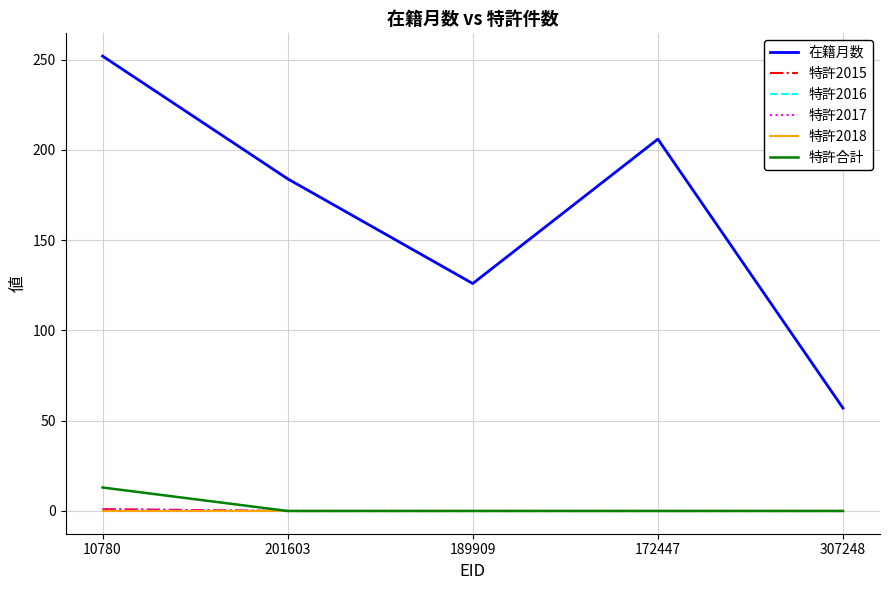

Does the chart have visible grid lines?

Yes